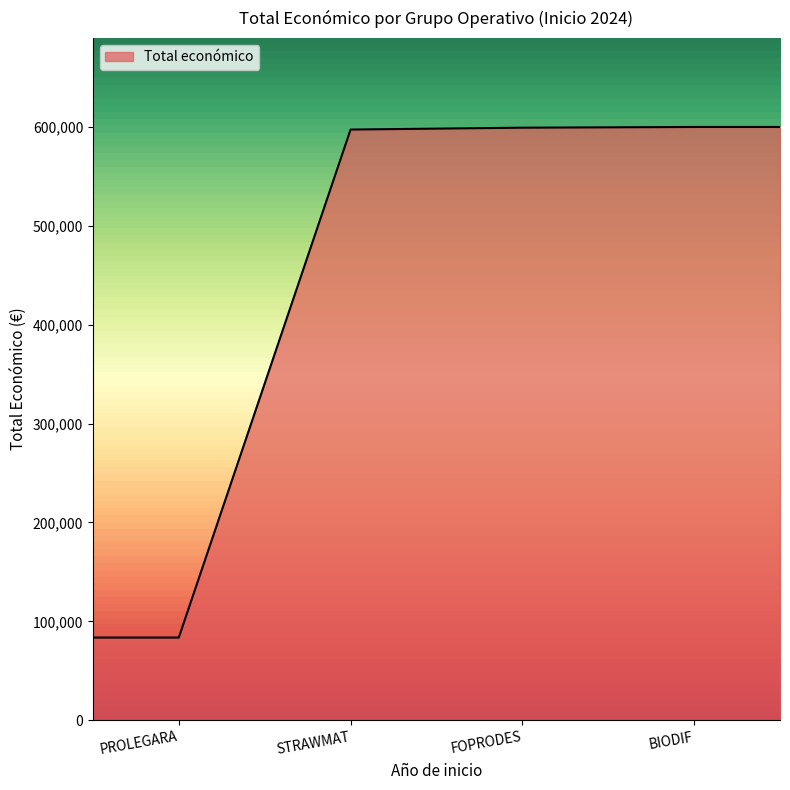

What is the average value?

427280